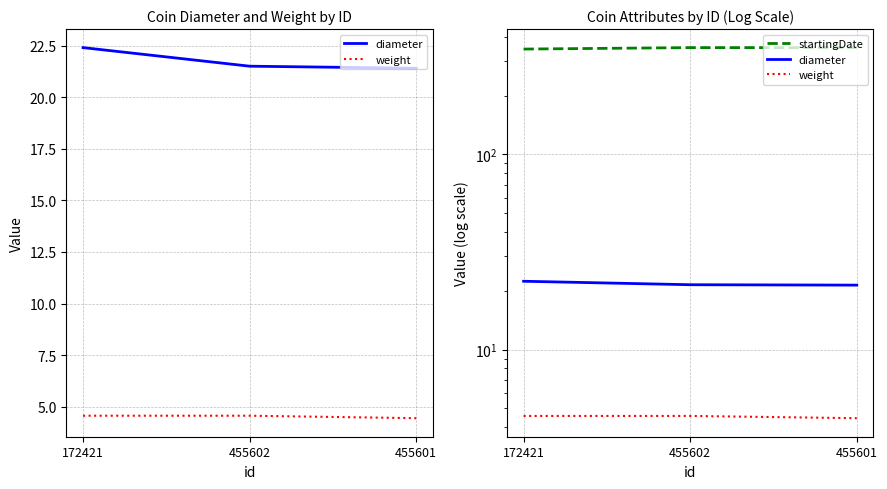

The diameter series shows 21.4 at 455601. True or false?

True